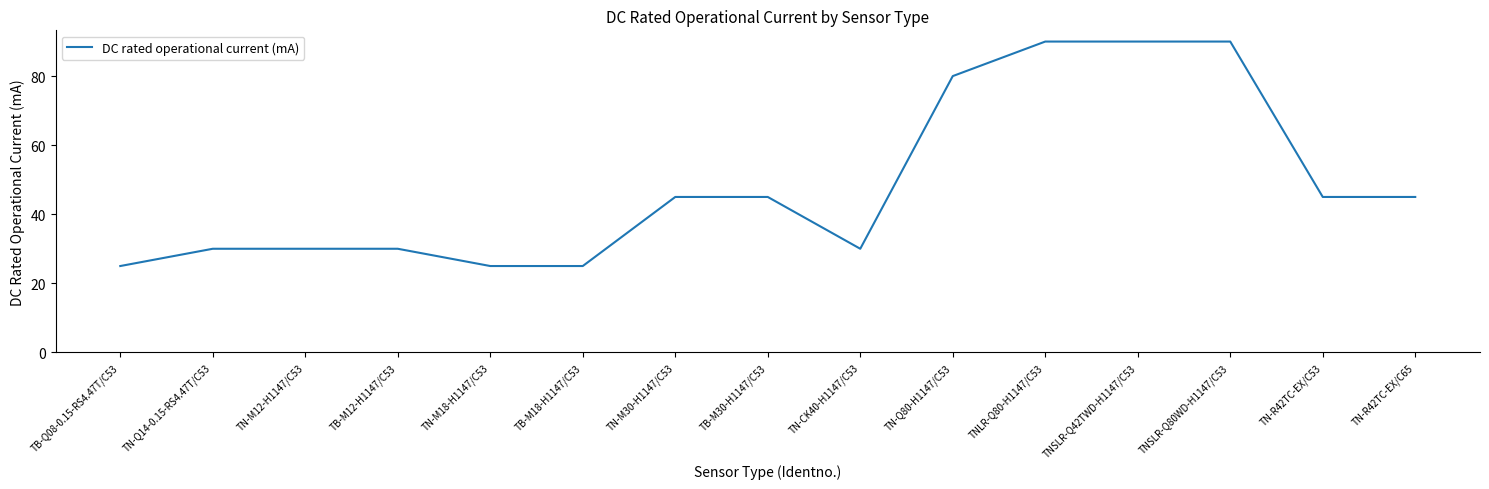

What is the ratio of the value at TN-R42TC-EX/C53 to the value at TN-Q80-H1147/C53?

0.6